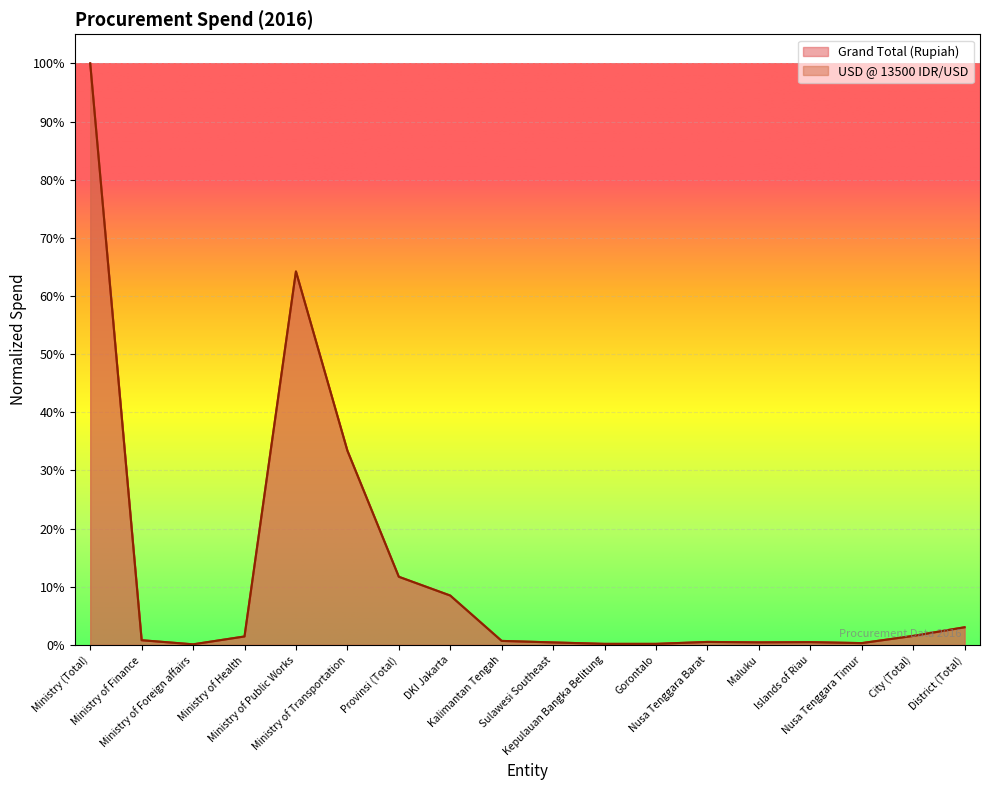

How many lines are shown in the chart?

2